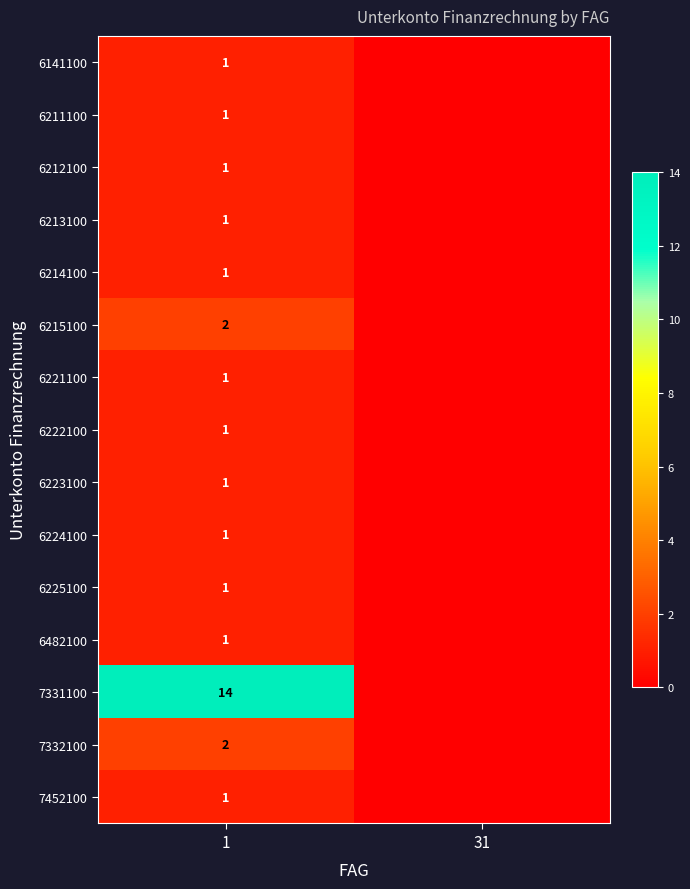

Which category has the lowest value across all series?

31